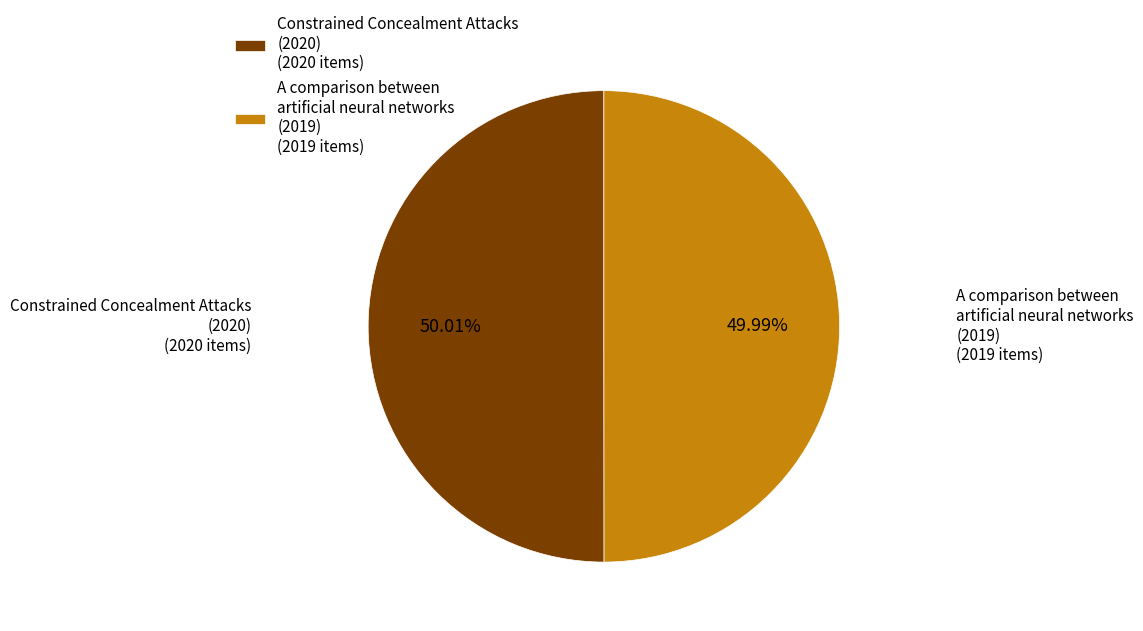

Count the number of slices in the pie.

2